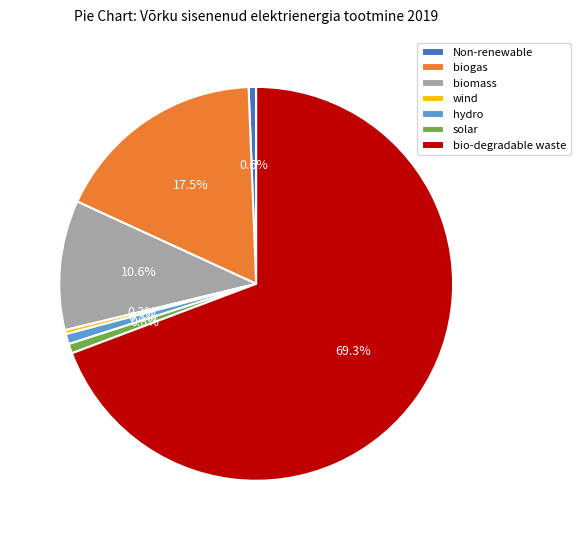

Does any single category account for the majority?

Yes